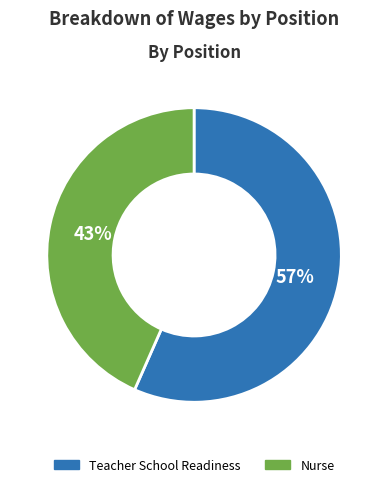

Which category has the biggest portion of the pie?

Teacher School Readiness